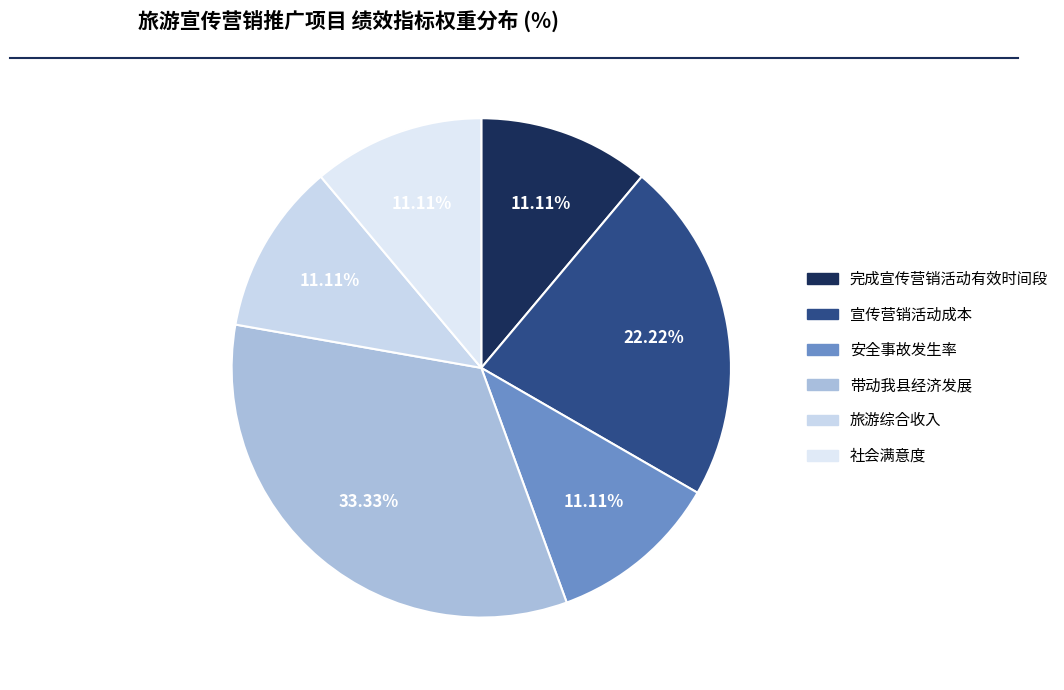

Is it true that 带动我县经济发展 is 33% of the pie?

True